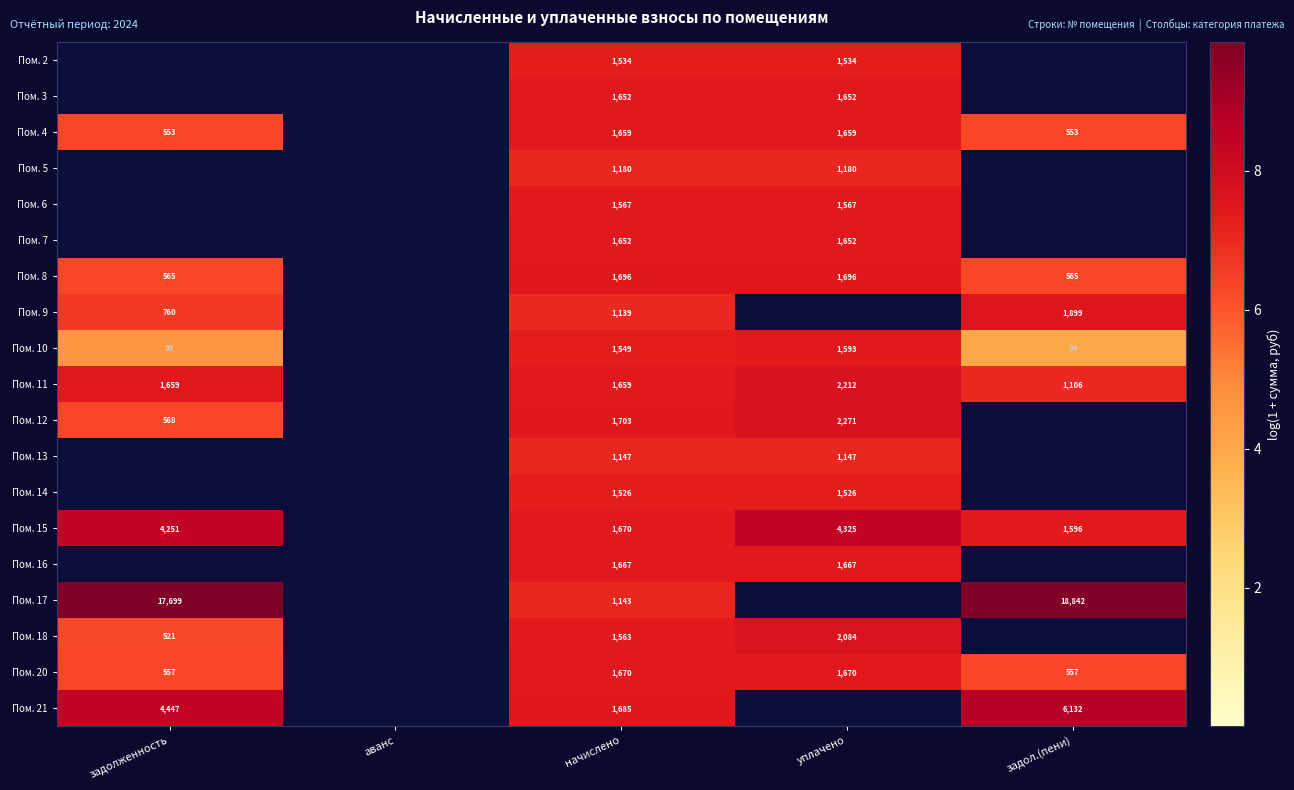

True or false: Пом. 21 has a value of 12.6 at задол.(пени).

False